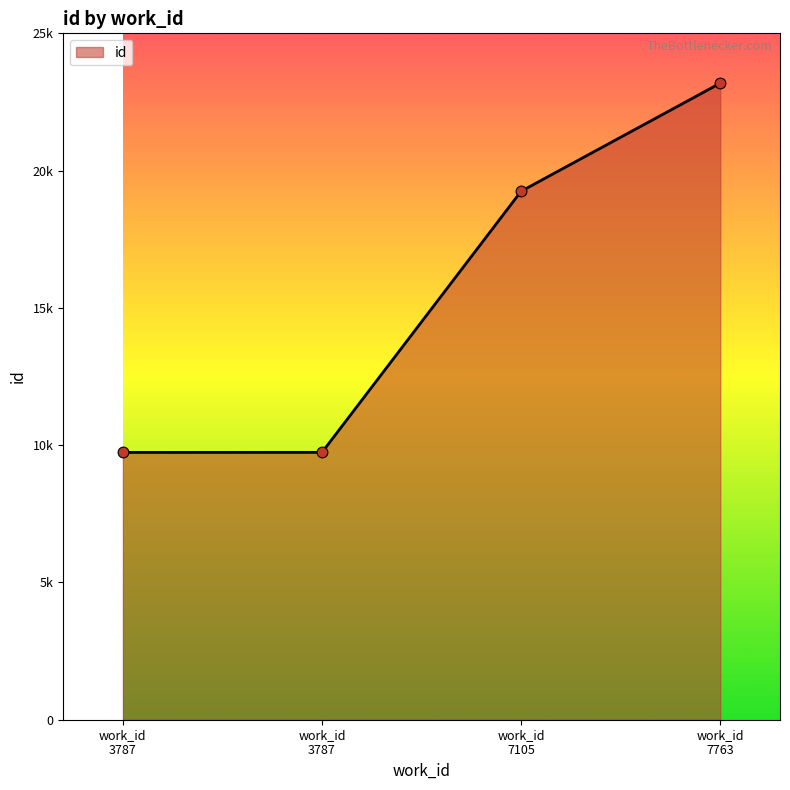

Is this an area chart (filled region under the line)?

Yes